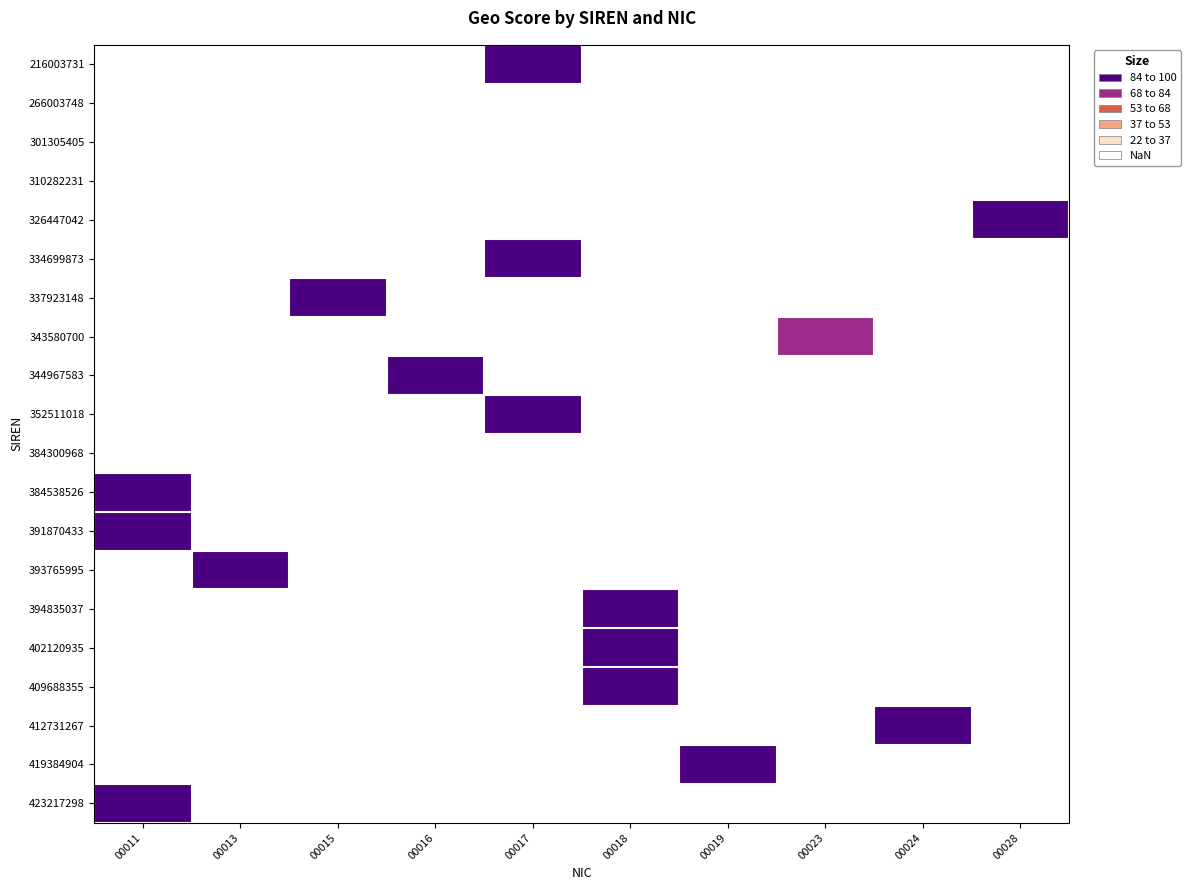

What is the spread (max minus min) of values at 00016?

95